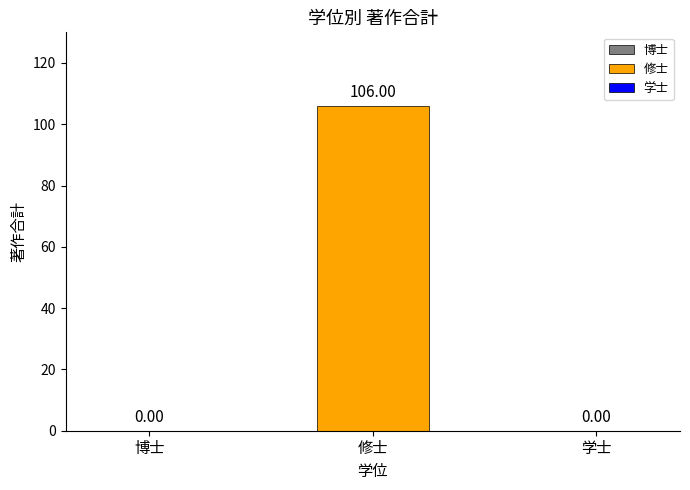

What position from the right is 3?

1